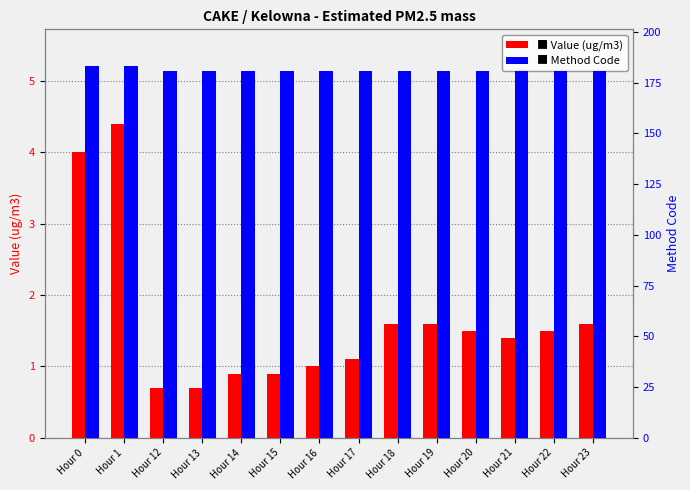

What are all the series names shown in the legend?

Value, Method_Code